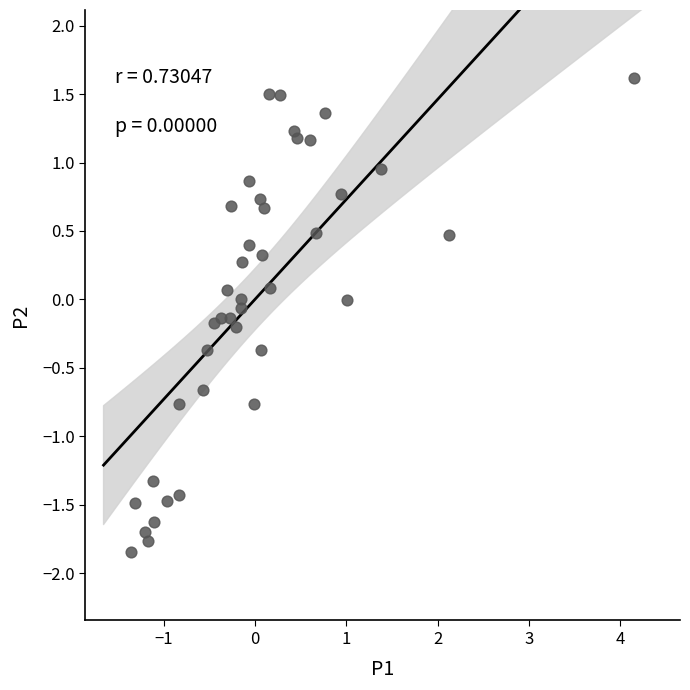

What is the range of Y values (max minus min)?

3.5